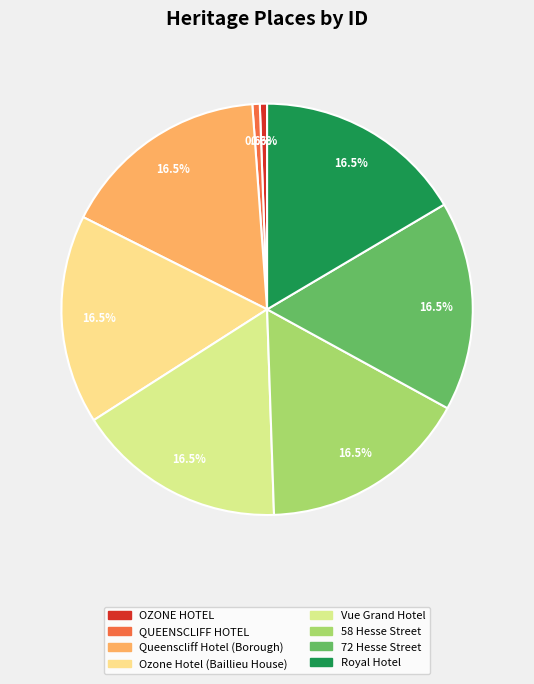

Rank the categories by value from lowest to highest.

OZONE HOTEL, QUEENSCLIFF HOTEL, Queenscliff Hotel (Borough), Ozone Hotel (Baillieu House), Vue Grand Hotel, 58 Hesse Street, 72 Hesse Street, Royal Hotel